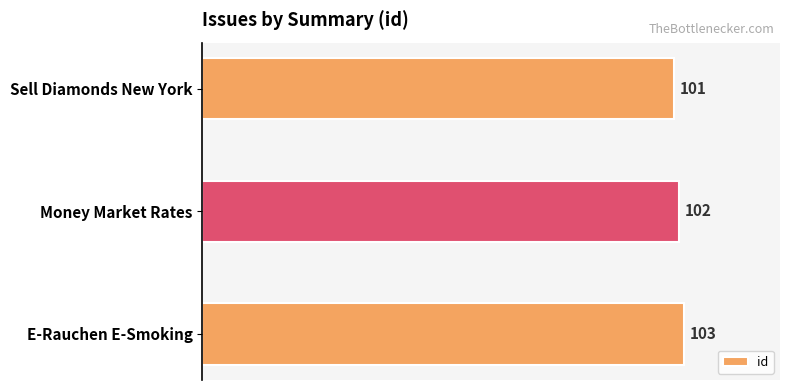

Which has a higher value, Sell Diamonds New York or E-Rauchen E-Smoking?

E-Rauchen E-Smoking